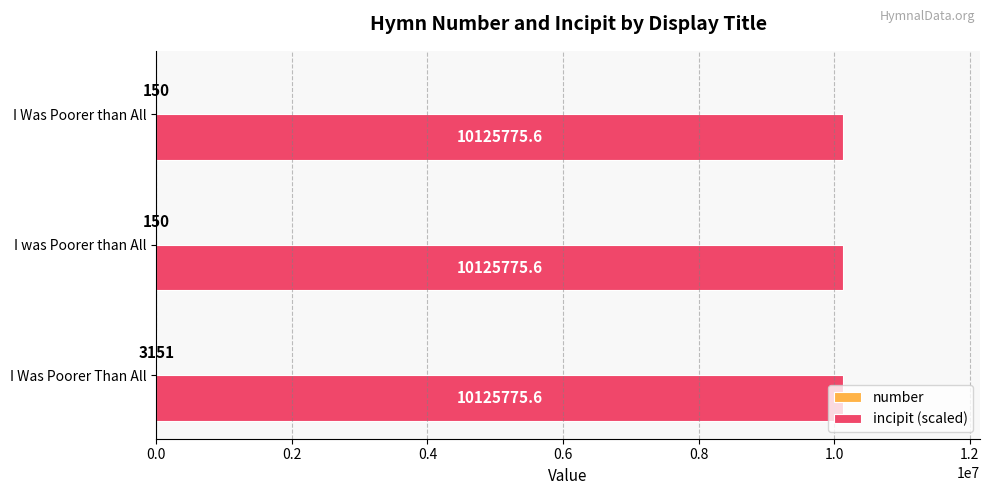

What value does the incipit (scaled) series have at I Was Poorer than All?

10125775.6